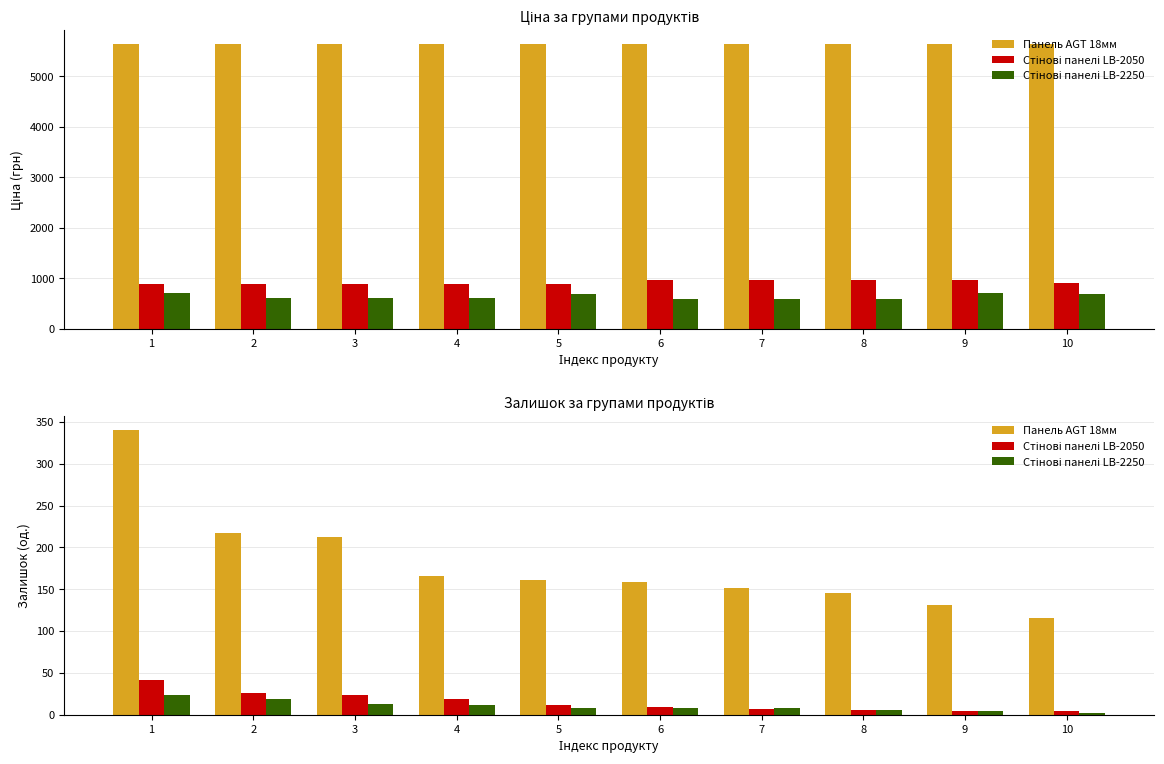

What is the total value across all series at 1?

405